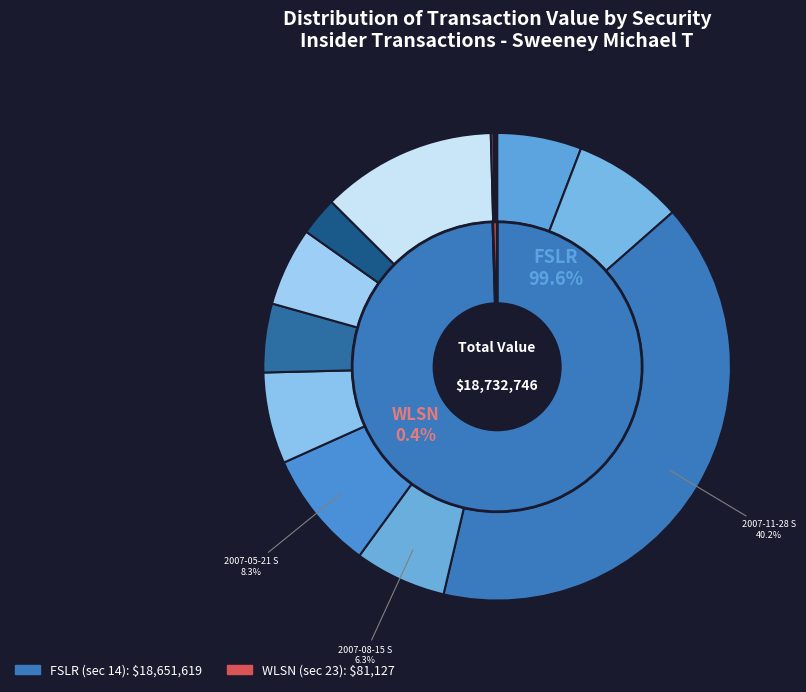

Is there a majority slice in this chart?

No